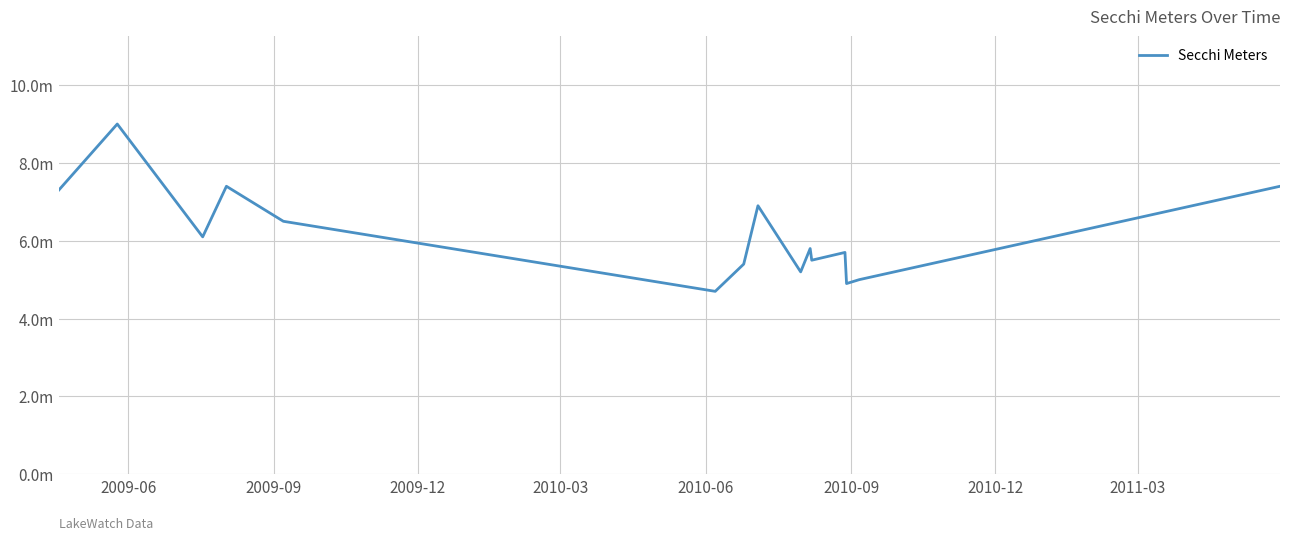

True or false: the data has more than 1 interior local peaks.

True